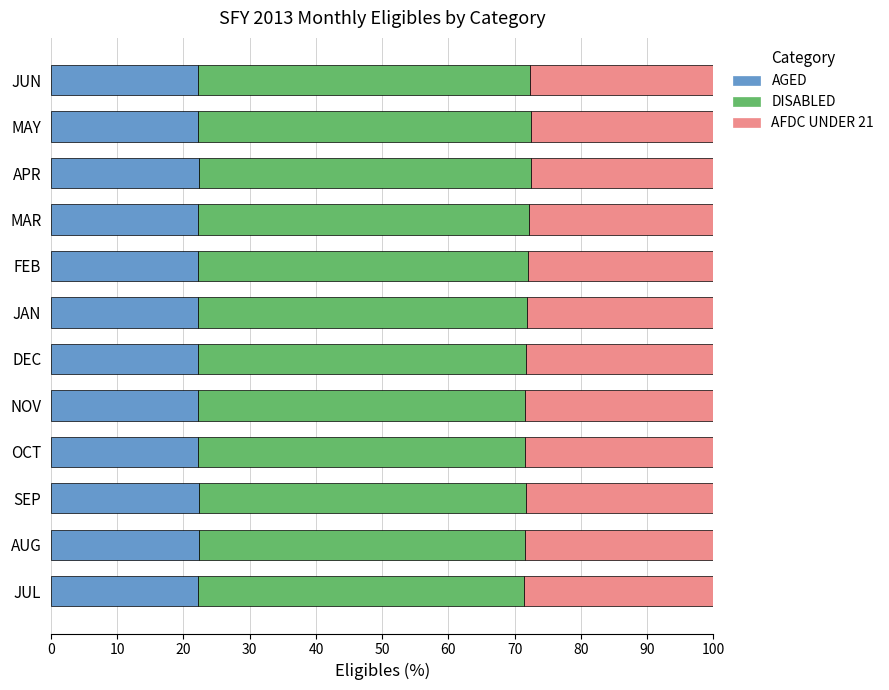

What is the highest value of the AGED series?

22.3